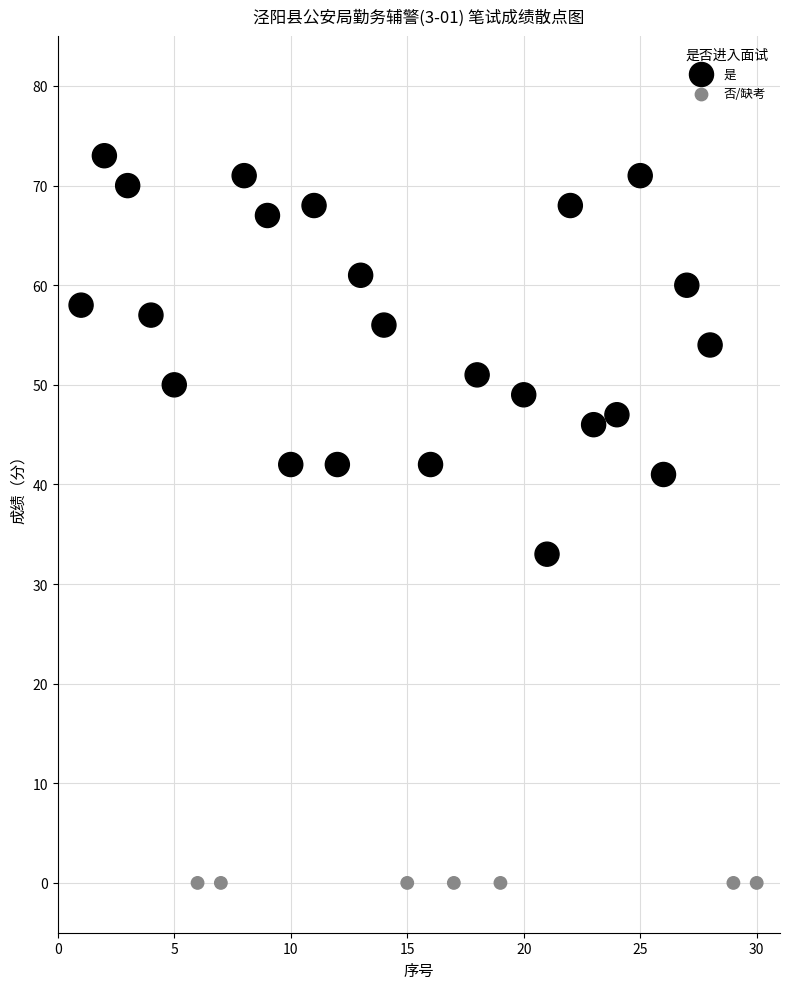

Which series contains the lowest Y value?

否/缺考